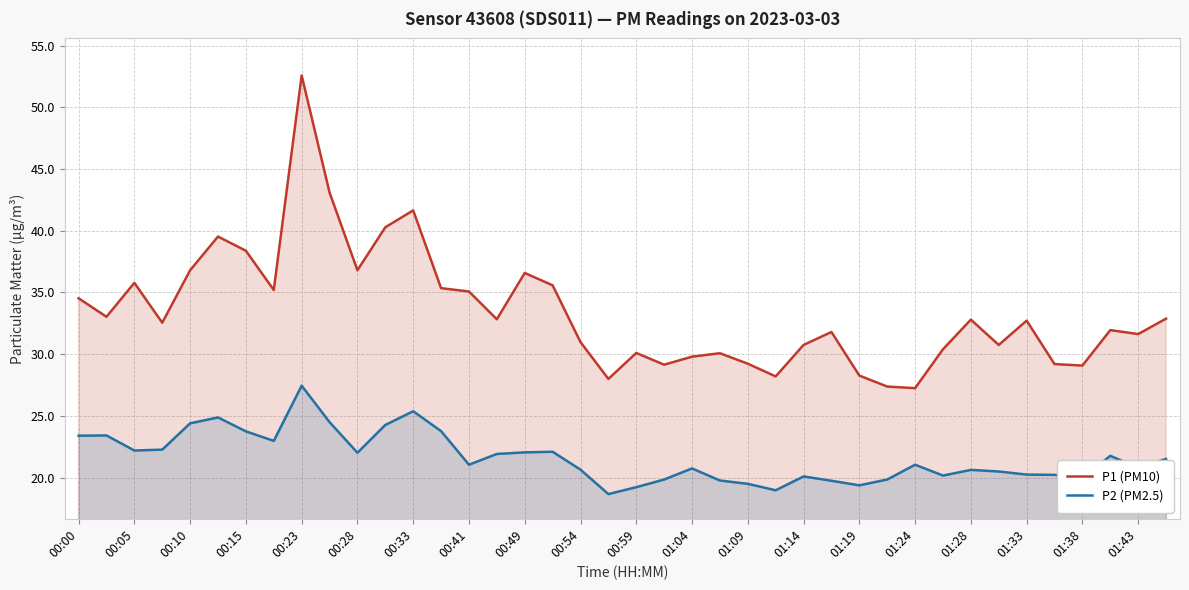

Reading right to left, what are all the values shown in this chart?

P1 (PM10): 32.9	31.6	31.9	29.1	29.2	32.7	30.8	32.8	30.4	27.2	27.4	28.3	31.8	30.8	28.2	29.2	30.1	29.8	29.1	30.1	28.0	31.0	35.6	36.6	32.8	35.1	35.4	41.6	40.3	36.8	43.1	52.6	35.2	38.4	39.5	36.8	32.5	35.8	33.0	34.5
P2 (PM2.5): 21.5	20.8	21.8	19.9	20.2	20.2	20.5	20.6	20.2	21.1	19.9	19.4	19.8	20.1	19.0	19.5	19.8	20.8	19.9	19.2	18.7	20.6	22.1	22.1	21.9	21.1	23.8	25.4	24.3	22.0	24.5	27.4	23.0	23.8	24.9	24.4	22.3	22.2	23.4	23.4